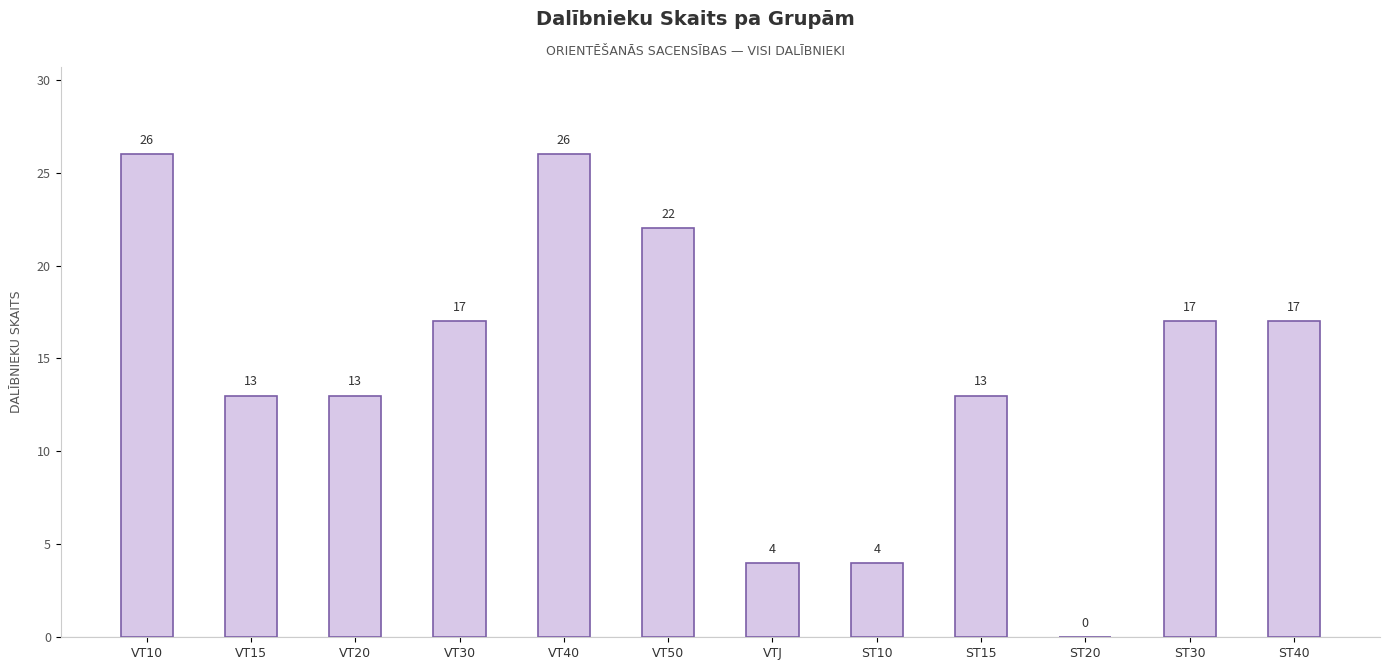

What is the change in value from VT40 to ST30?

-9